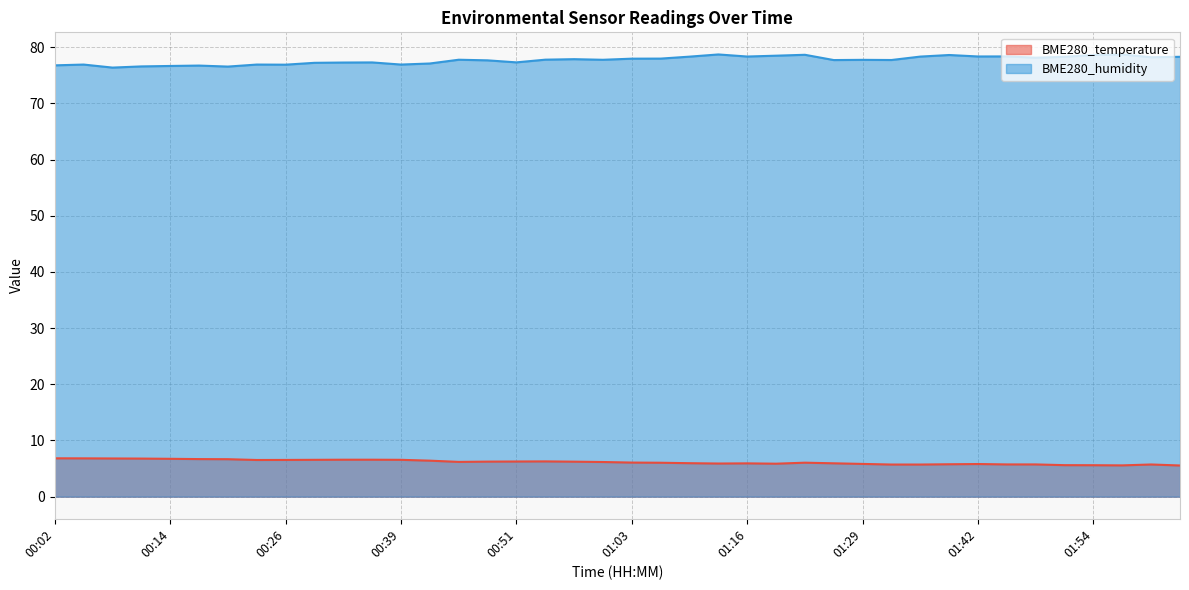

What is the sum of the BME280_temperature values at 00:14 and 01:38?

12.5